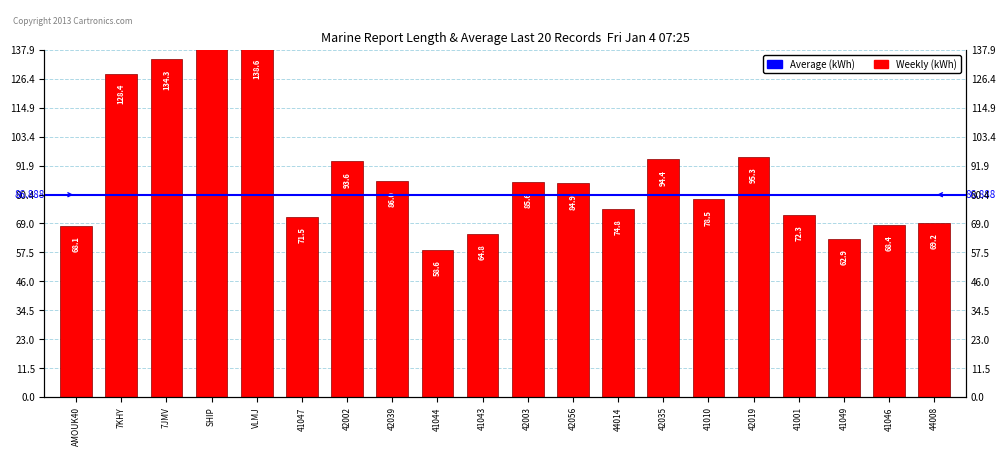

How many values exceed 84?

10